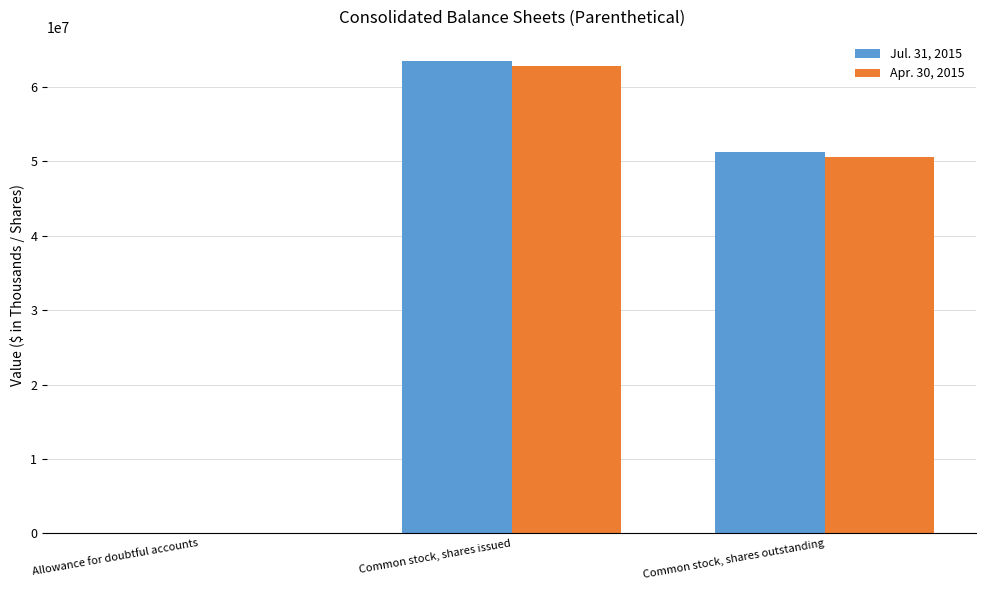

At which category is the sum across all series the highest?

Common stock, shares issued